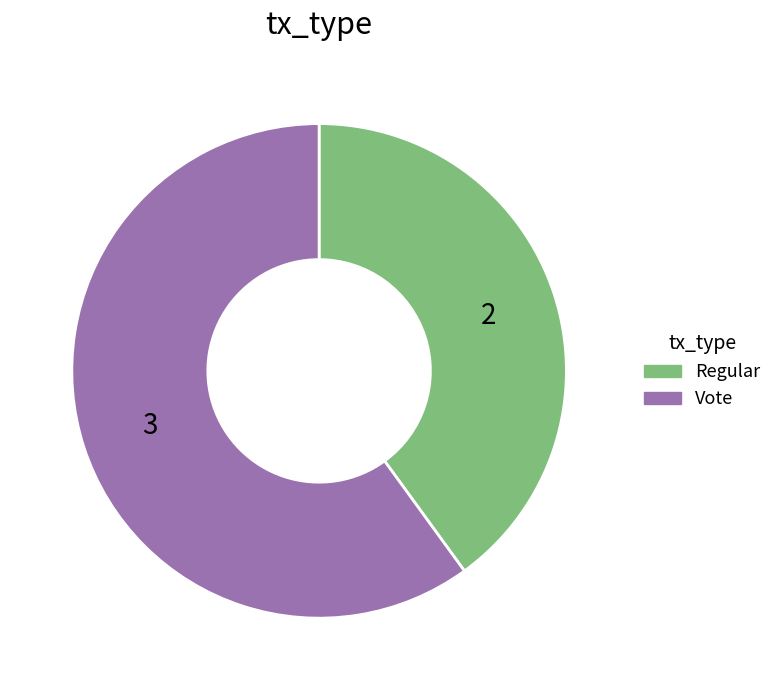

Which category has the biggest portion of the pie?

Vote